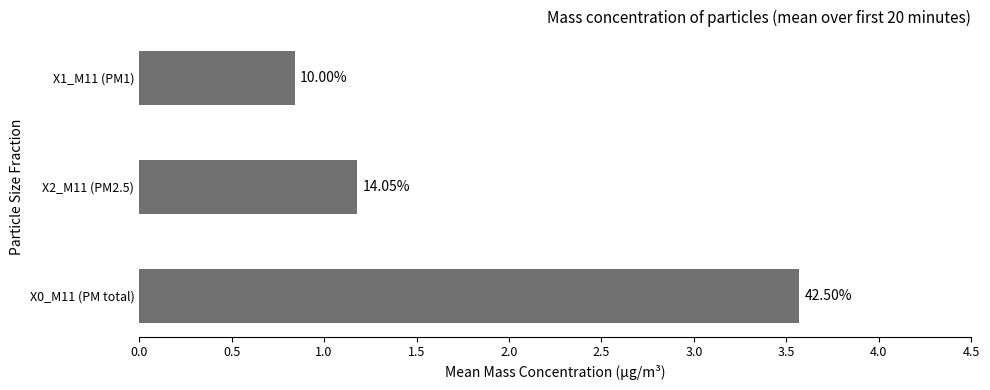

Are the bars horizontal?

Yes